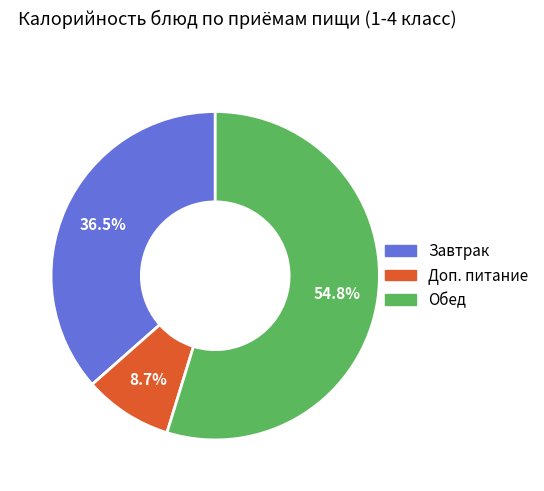

Is there any slice that represents more than half of the pie?

Yes